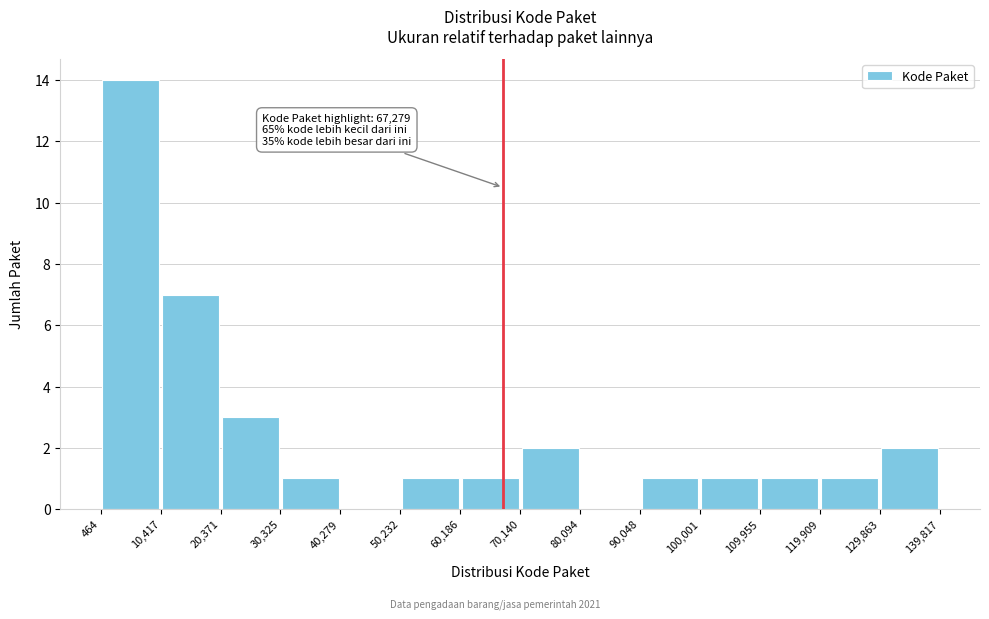

Over which range of the x-axis is the bar tallest?

464 to 10,417